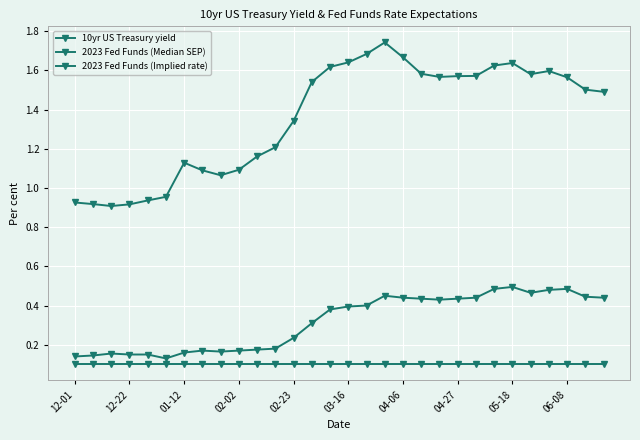

Rank the series by their average value, from lowest to highest.

2023 Fed Funds (Median SEP), 2023 Fed Funds (Implied rate), 10yr US Treasury yield